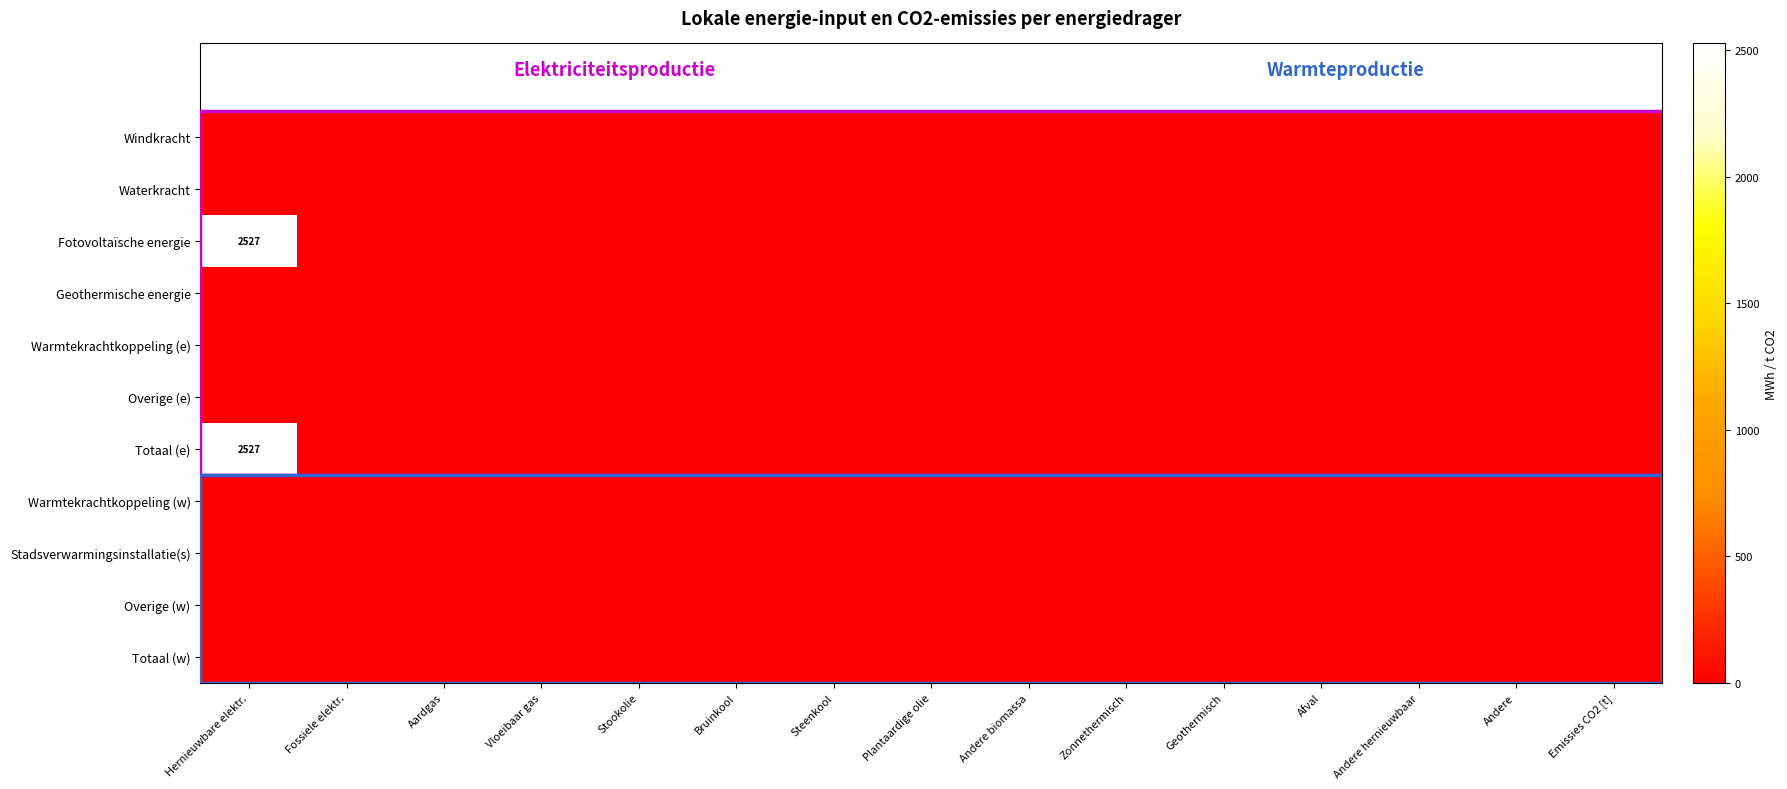

List the series in order of their peak value, lowest first.

Windkracht, Waterkracht, Geothermische energie, Warmtekrachtkoppeling (e), Overige (e), Warmtekrachtkoppeling (w), Stadsverwarmingsinstallatie(s), Overige (w), Totaal (w), Fotovoltaïsche energie, Totaal (e)